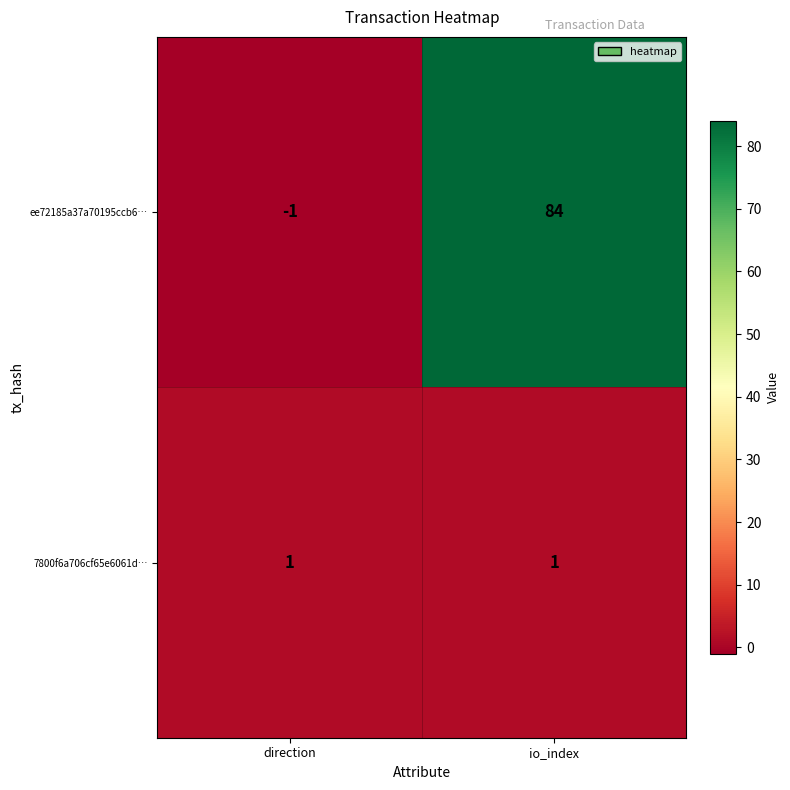

Which series has the largest range (max minus min)?

ee72185a37a70195ccb6…